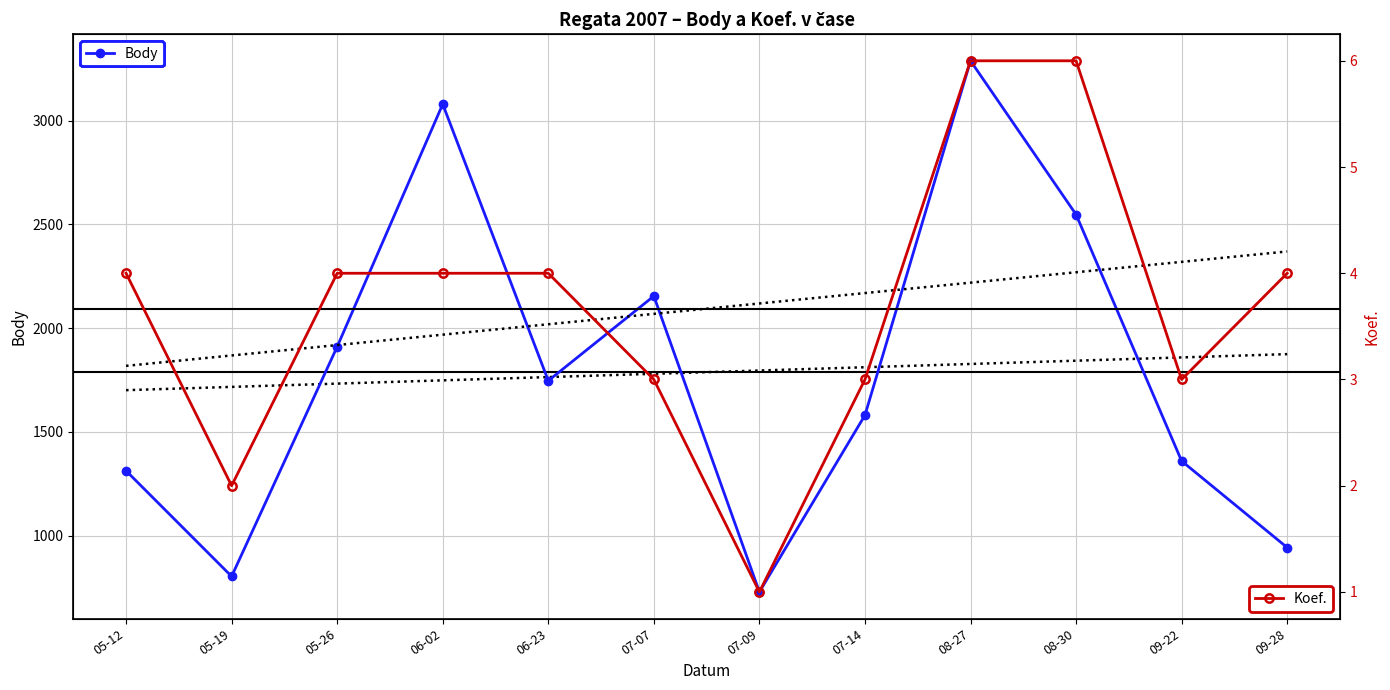

At how many categories does at least one series exceed 1375?

7